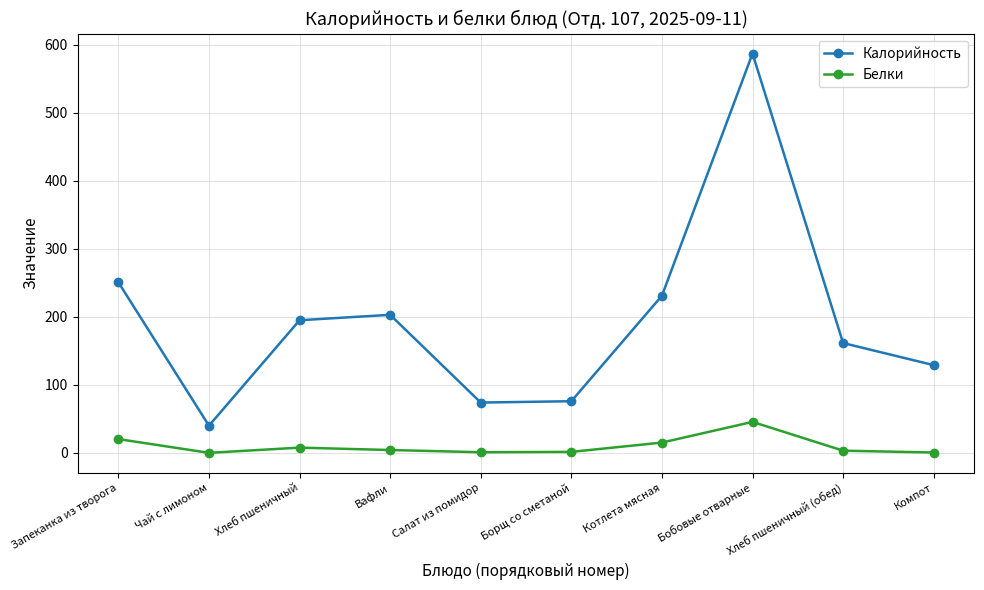

Is the value of Калорийность at Бобовые отварные greater than the value of Белки at Котлета мясная?

Yes